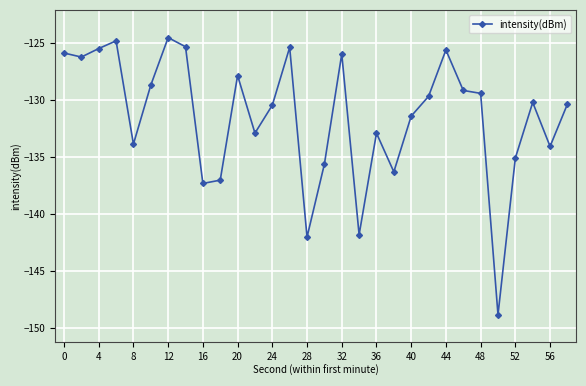

What is the sum of all values?

-3943.5